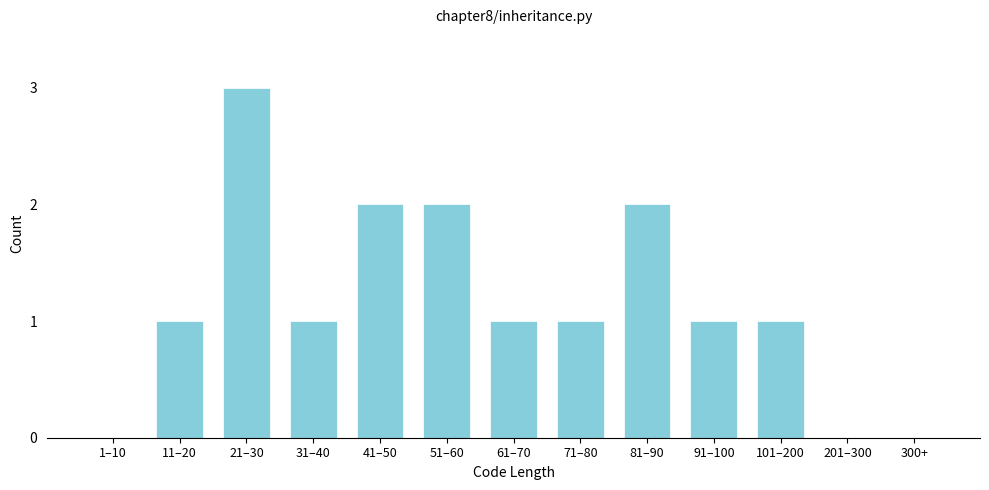

Reading left to right, list all the values displayed in this chart.

1–10=0	11–20=1	21–30=3	31–40=1	41–50=2	51–60=2	61–70=1	71–80=1	81–90=2	91–100=1	101–200=1	201–300=0	300+=0